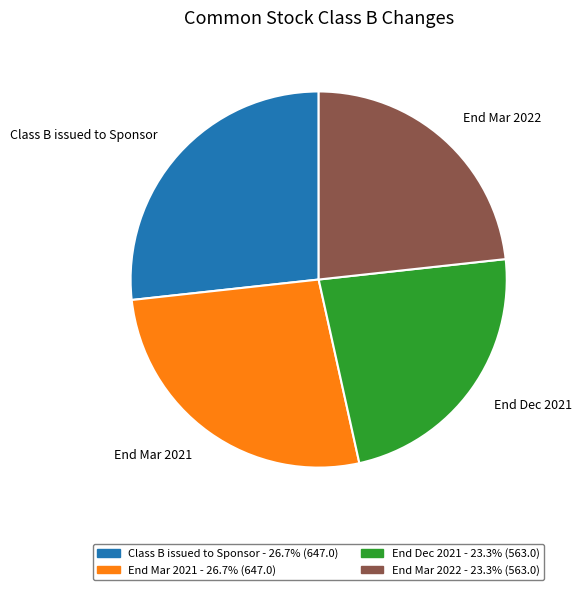

Does End Dec 2021 account for over 50% of the chart?

No